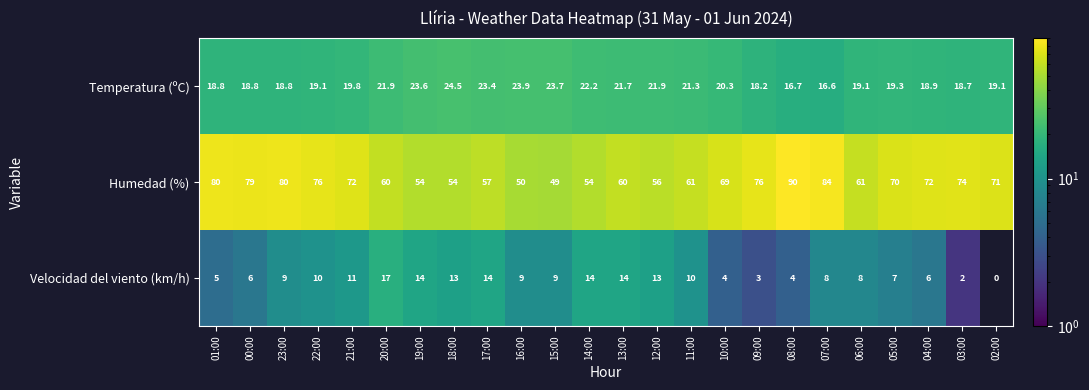

At which label does Humedad (%) reach its peak?

08:00